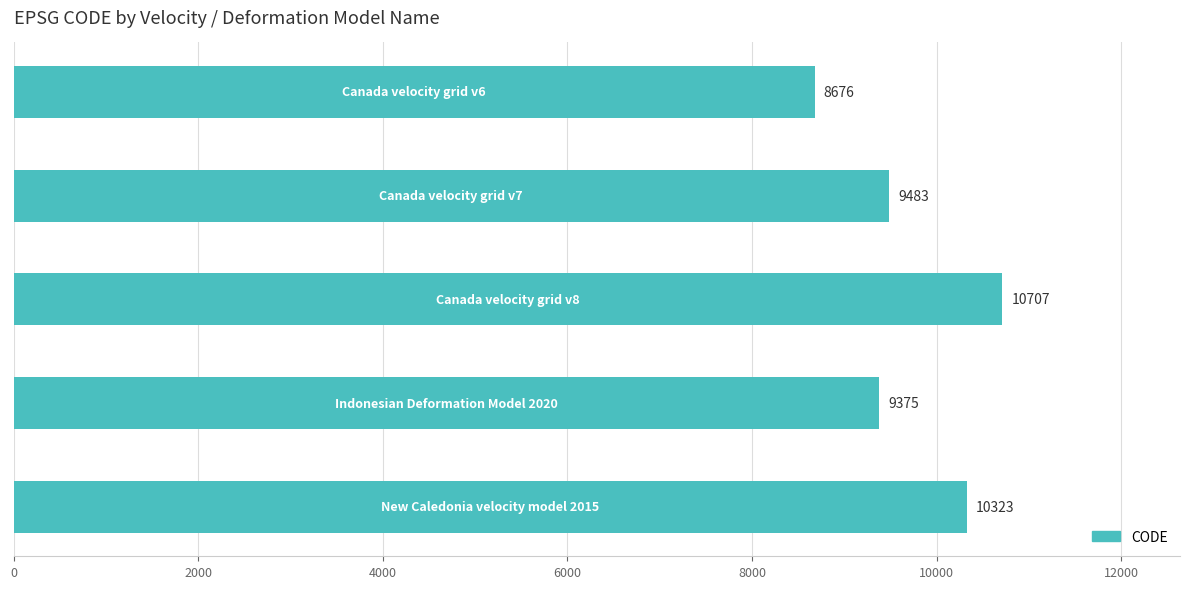

What is the greatest value displayed?

10707